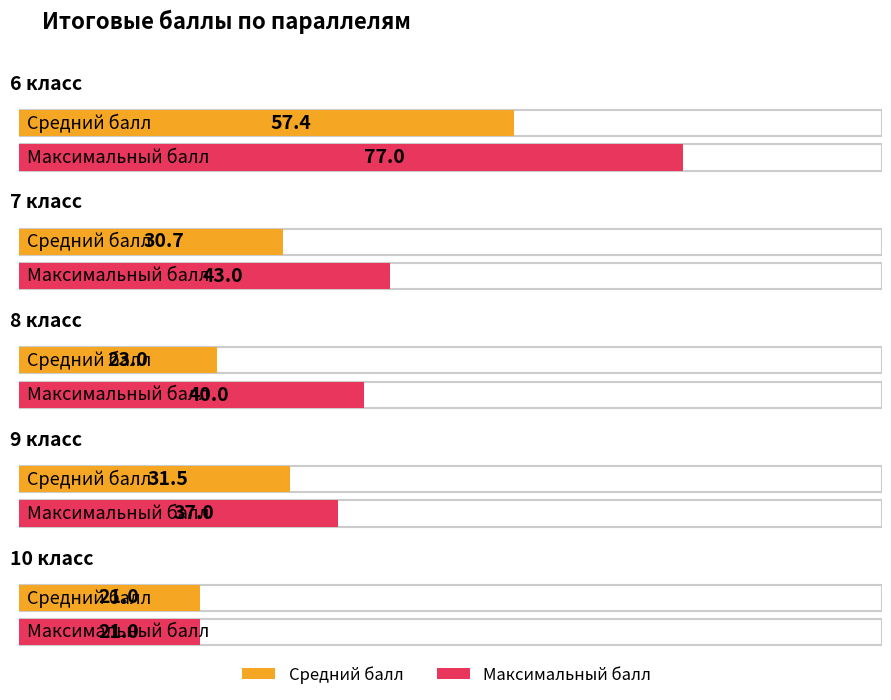

What is the difference between the second highest and second lowest values in the Максимальный балл series?

6.0